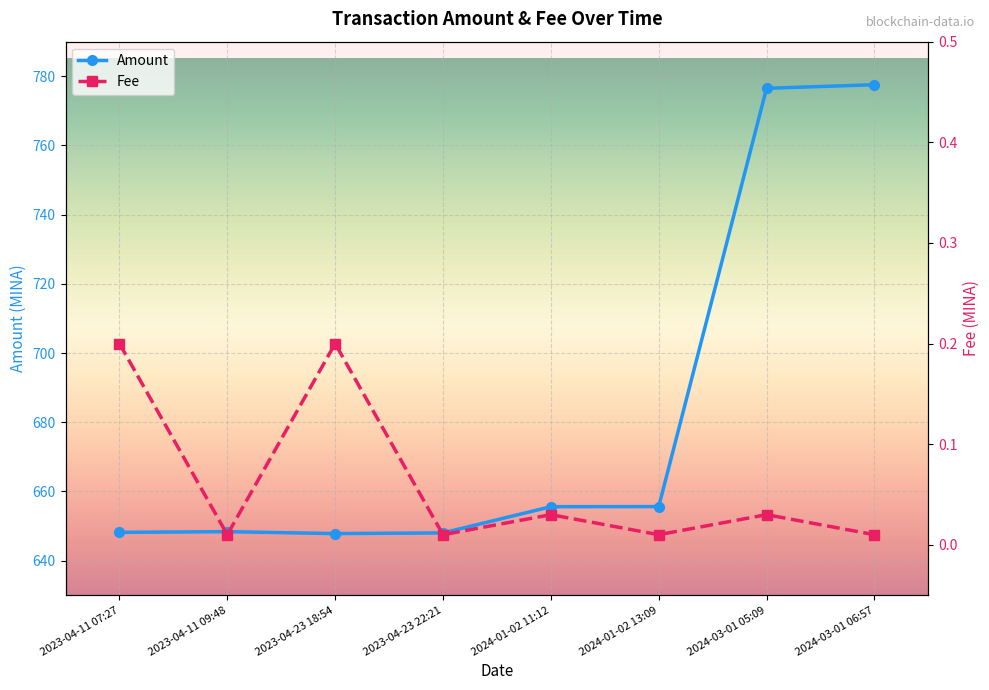

Reading left to right, extract all data points from this chart.

Amount: 2023-04-11 07:27=648.2	2023-04-11 09:48=648.4	2023-04-23 18:54=647.8	2023-04-23 22:21=648.0	2024-01-02 11:12=655.6	2024-01-02 13:09=655.6	2024-03-01 05:09=776.5	2024-03-01 06:57=777.6
Fee: 2023-04-11 07:27=0.2	2023-04-11 09:48=0.0	2023-04-23 18:54=0.2	2023-04-23 22:21=0.0	2024-01-02 11:12=0.0	2024-01-02 13:09=0.0	2024-03-01 05:09=0.0	2024-03-01 06:57=0.0